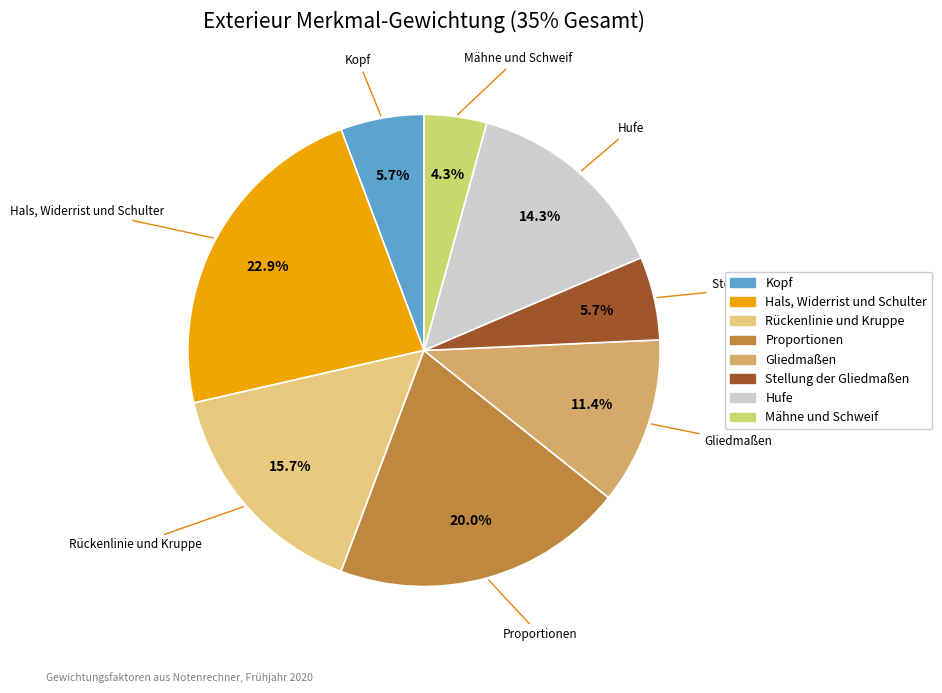

Does Stellung der Gliedmaßen account for over 50% of the chart?

No